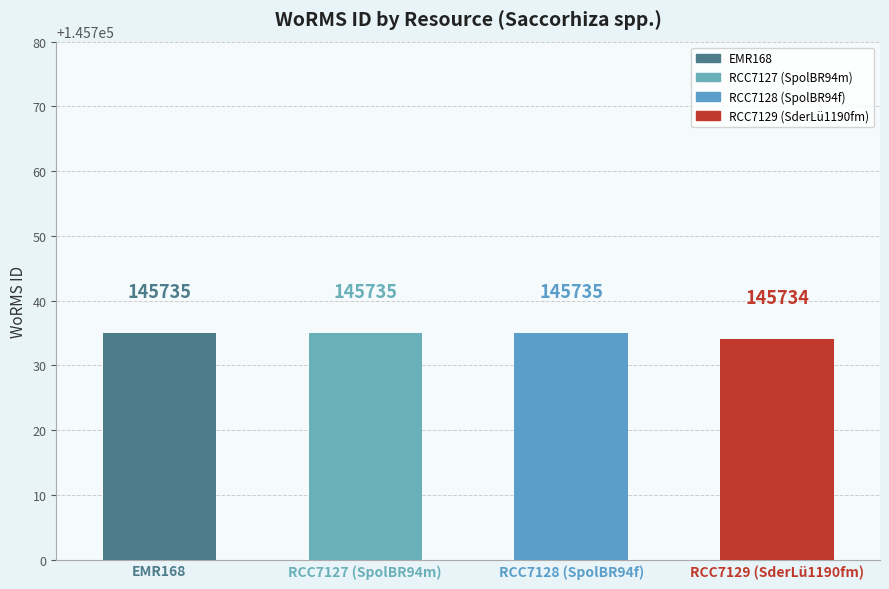

What is the ratio of the value at RCC7128 (SpolBR94f) to the value at EMR168?

1.0